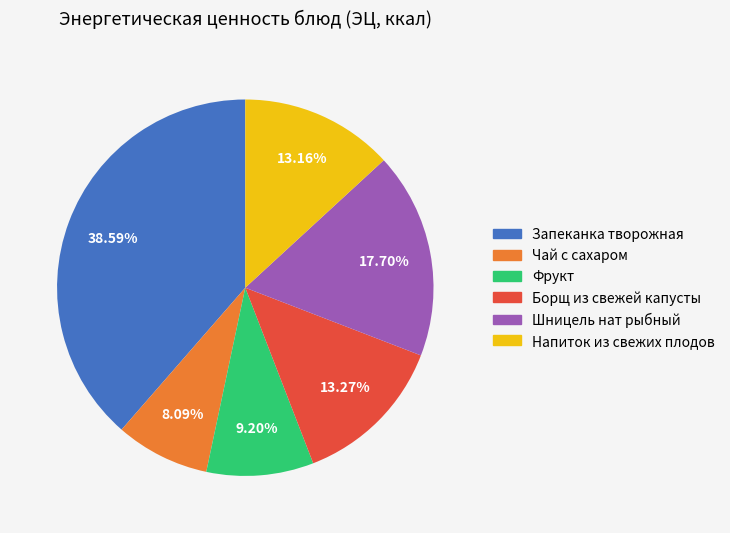

To the nearest percent, what is the average slice percentage?

17%